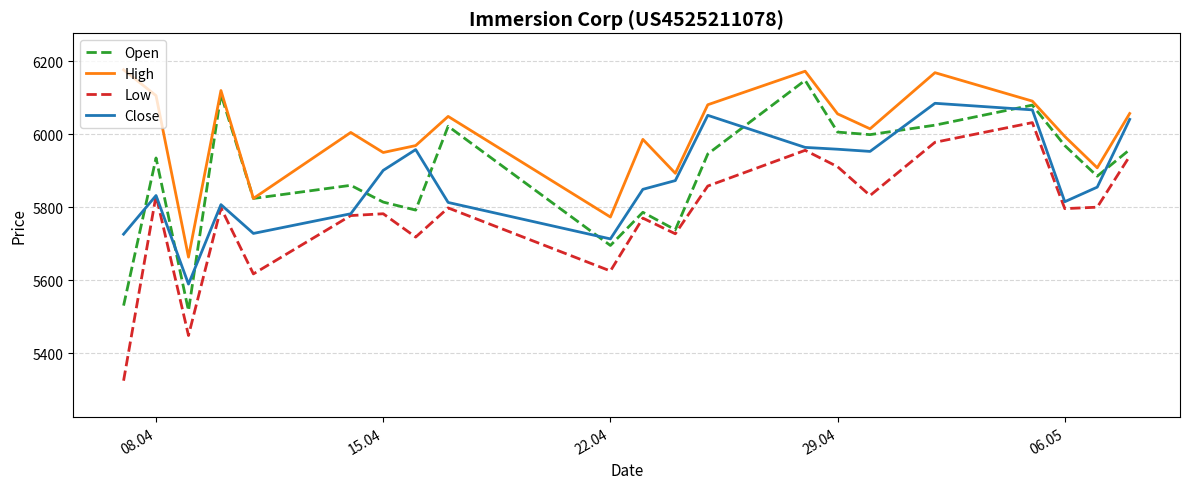

Which series has the largest total across all categories?

High